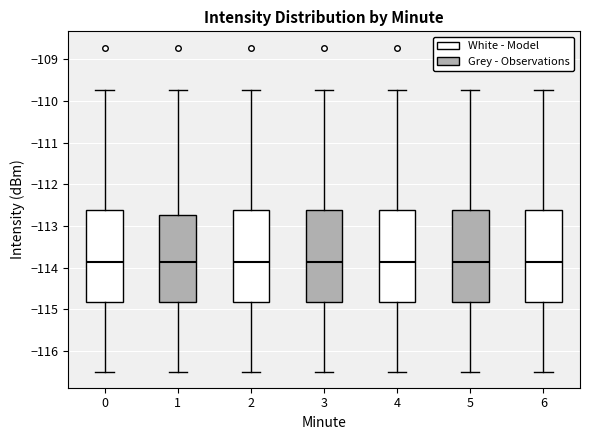

Reading left to right, read every box against the y-axis: the position of its median line, the range the box covers, and the ends of its whiskers. The values are not printed on the chart, so give them approximately, as read against the axis.

0: median -113.9, box -114.8 to -112.6, whiskers -116.5 to -109.7
1: median -113.9, box -114.8 to -112.7, whiskers -116.5 to -109.7
2: median -113.9, box -114.8 to -112.6, whiskers -116.5 to -109.7
3: median -113.9, box -114.8 to -112.6, whiskers -116.5 to -109.7
4: median -113.9, box -114.8 to -112.6, whiskers -116.5 to -109.7
5: median -113.9, box -114.8 to -112.6, whiskers -116.5 to -109.7
6: median -113.9, box -114.8 to -112.6, whiskers -116.5 to -109.7